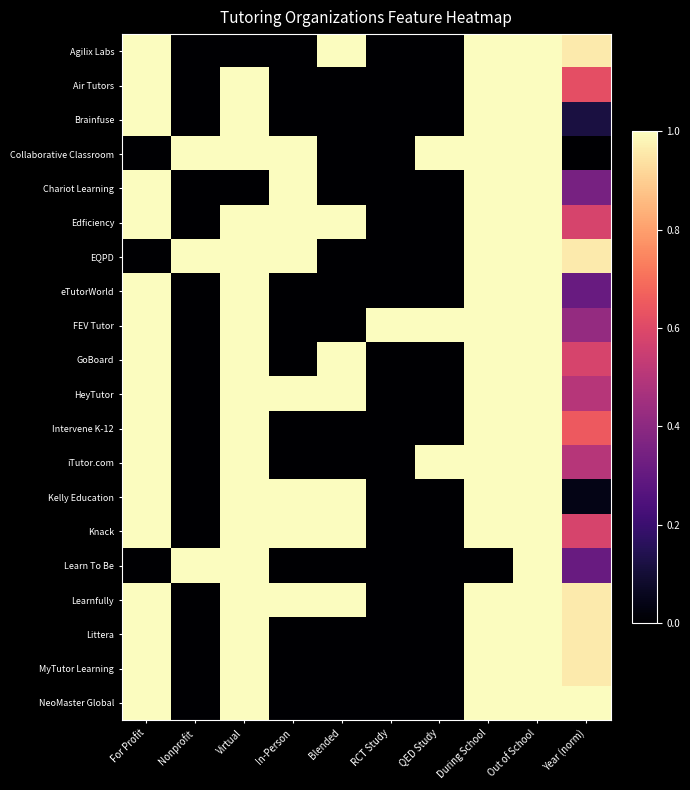

List the series in order of their peak value, lowest first.

Agilix Labs, Air Tutors, Brainfuse, Collaborative Classroom, Chariot Learning, Edficiency, EQPD, eTutorWorld, FEV Tutor, GoBoard, HeyTutor, Intervene K-12, iTutor.com, Kelly Education, Knack, Learn To Be, Learnfully, Littera, MyTutor Learning, NeoMaster Global